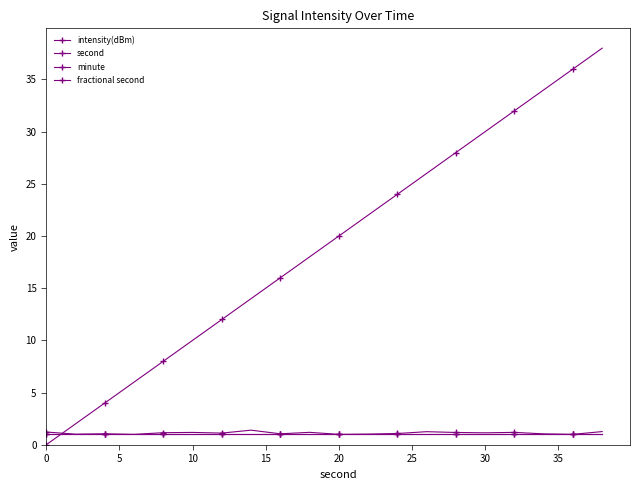

What is the value of the minute point at the 9th from the left?

1.0